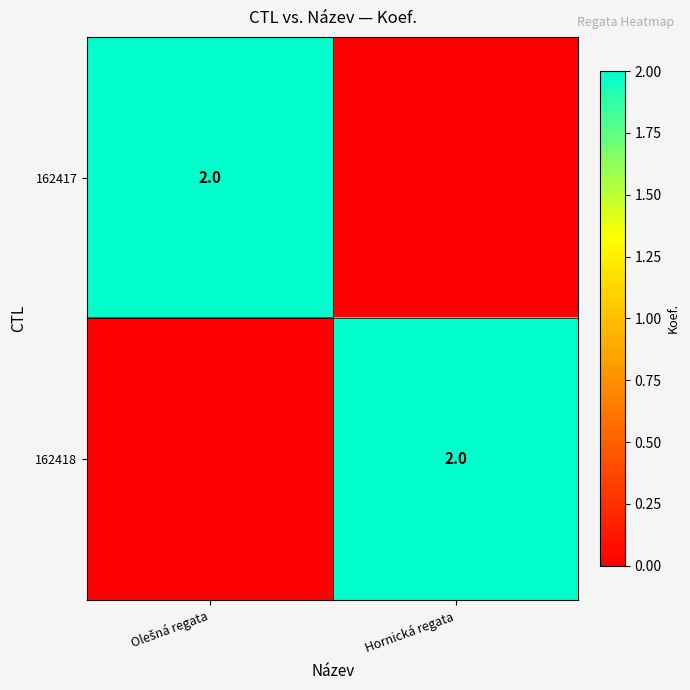

What is the spread (max minus min) of values at Hornická regata?

2